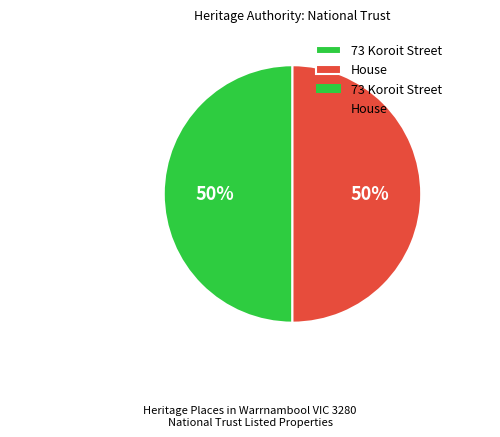

True or false: 73 Koroit Street accounts for 50% of the total.

True